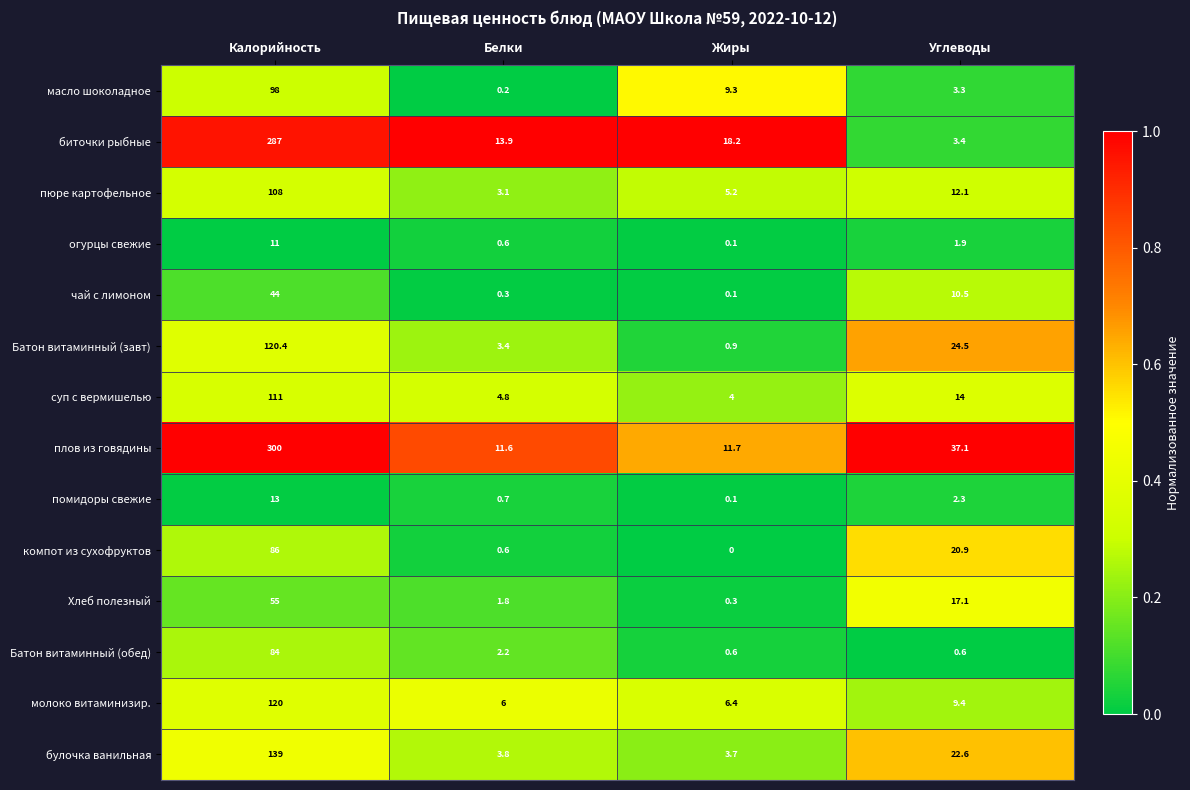

What is the spread (max minus min) of values at Углеводы?

36.5